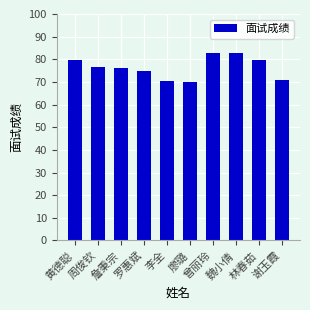

What position from the right is 魏小倩?

3